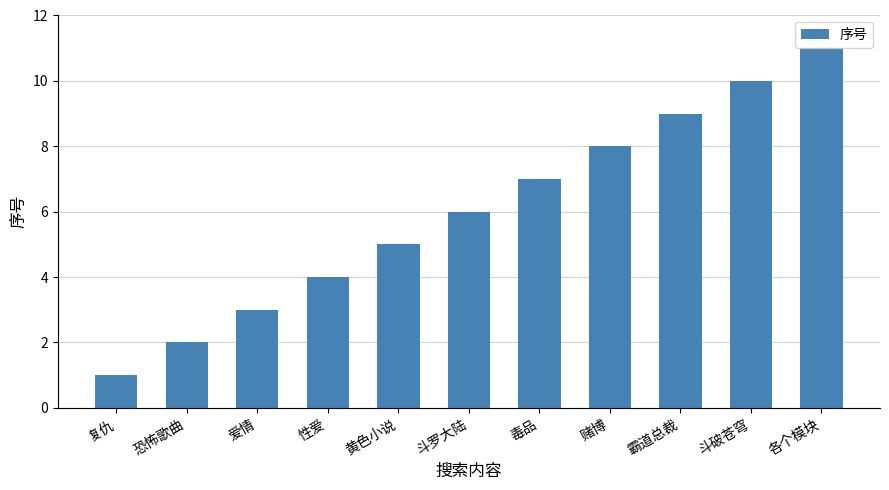

What is the average value?

6